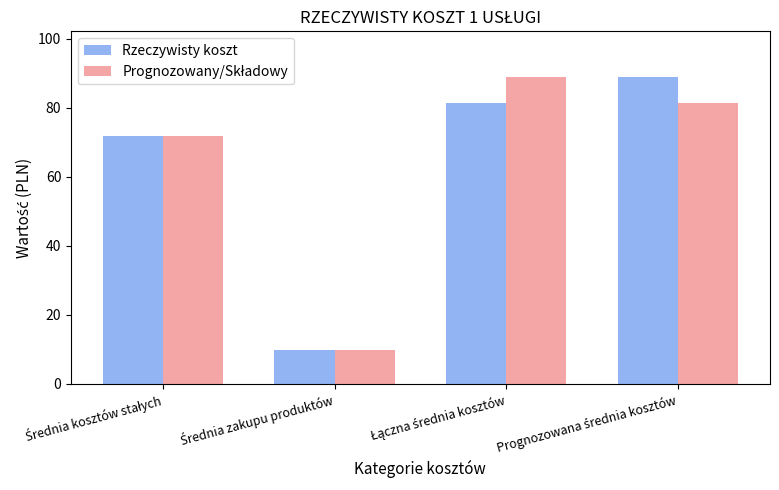

At how many categories does at least one series exceed 59?

3